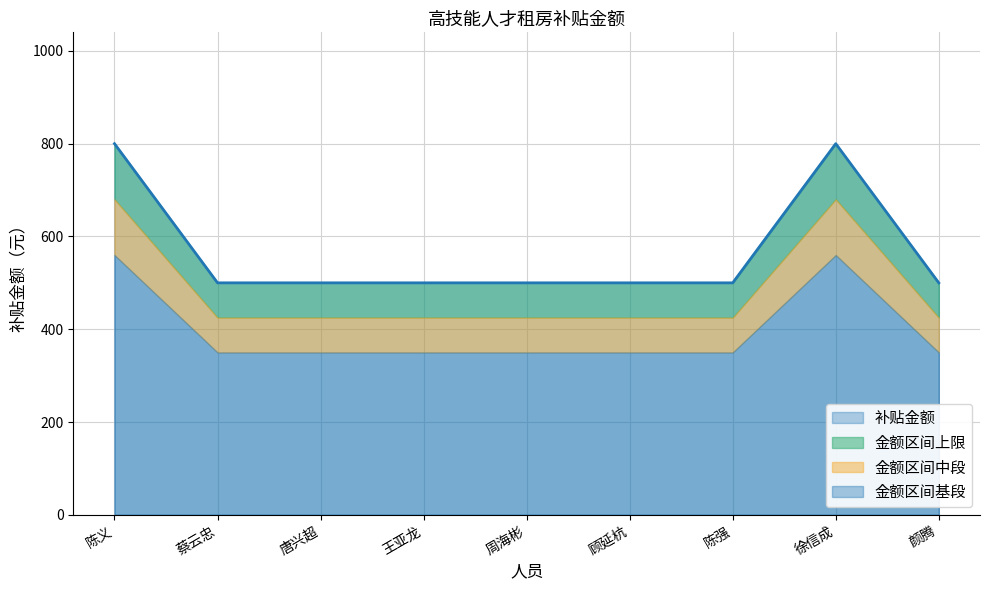

Reading right to left, extract all data points from this chart.

颜腾=500	徐信成=800	陈强=500	顾延杭=500	周海彬=500	王亚龙=500	唐兴超=500	蔡云忠=500	陈义=800